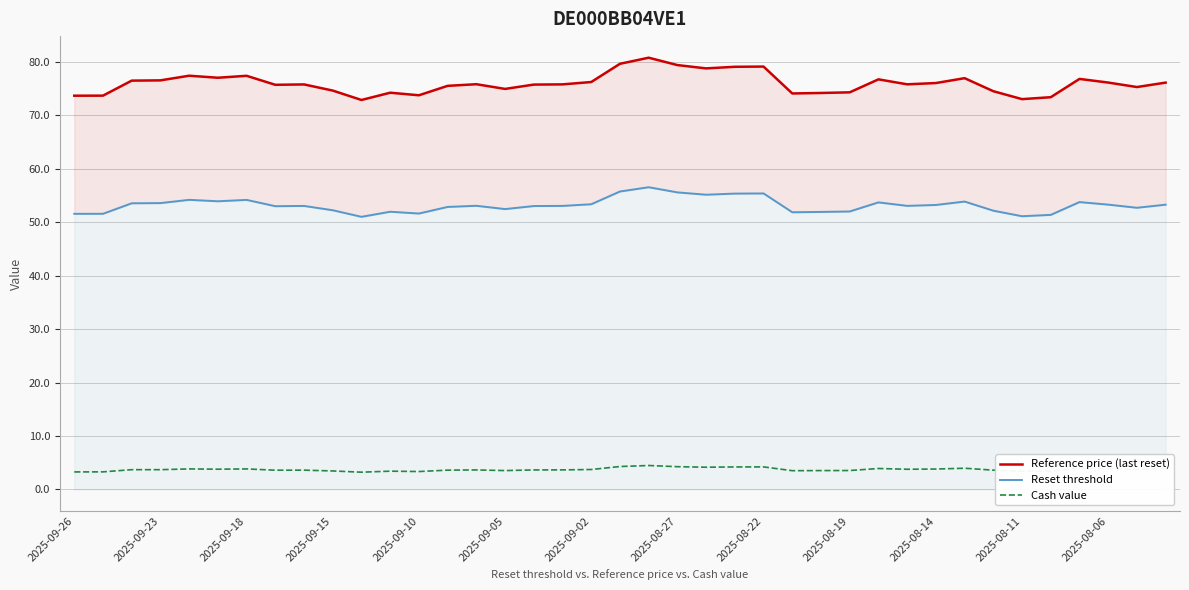

What is the maximum value for Cash value?

4.5